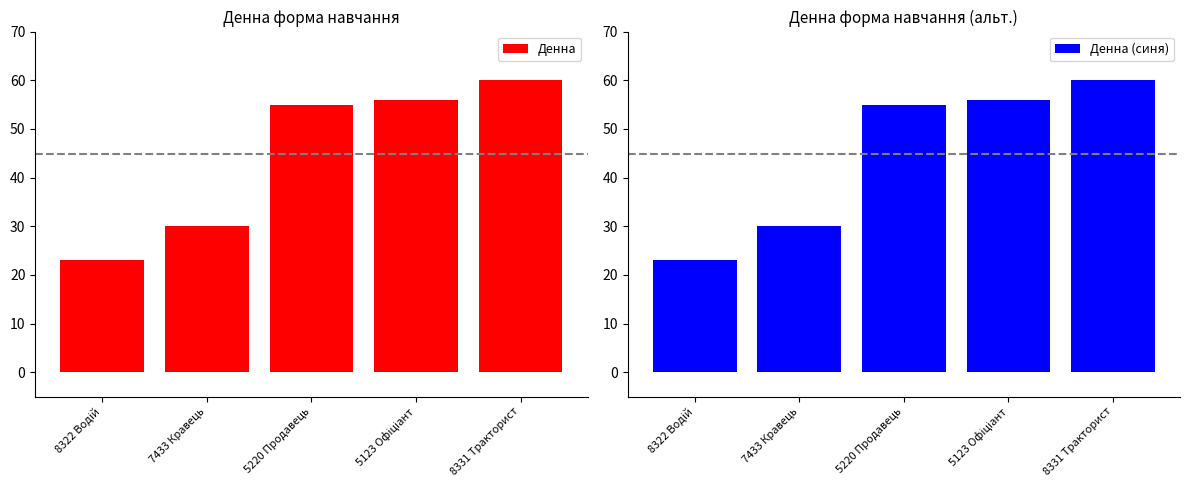

Reading left to right, list all the values displayed in this chart.

Денна: 8322 Водій=23	7433 Кравець=30	5220 Продавець=55	5123 Офіціант=56	8331 Тракторист=60
Денна (синя): 8322 Водій=23	7433 Кравець=30	5220 Продавець=55	5123 Офіціант=56	8331 Тракторист=60